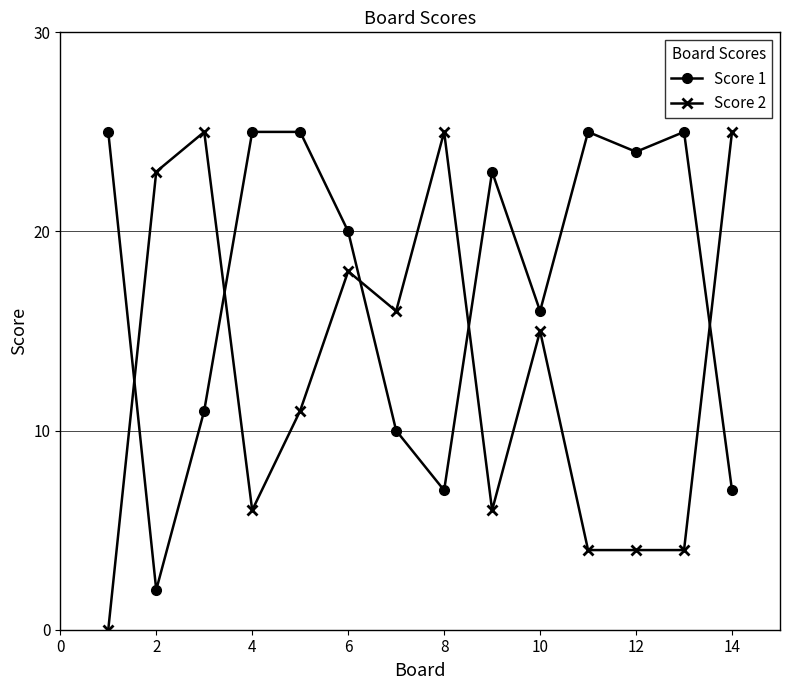

What is the value of the Score 1 point at the 3rd from the left?

11